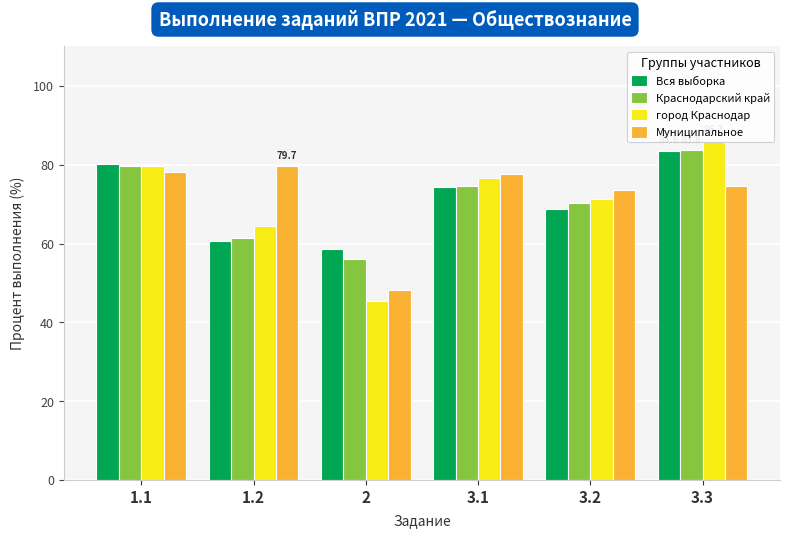

What is the maximum value shown in the chart?

86.3